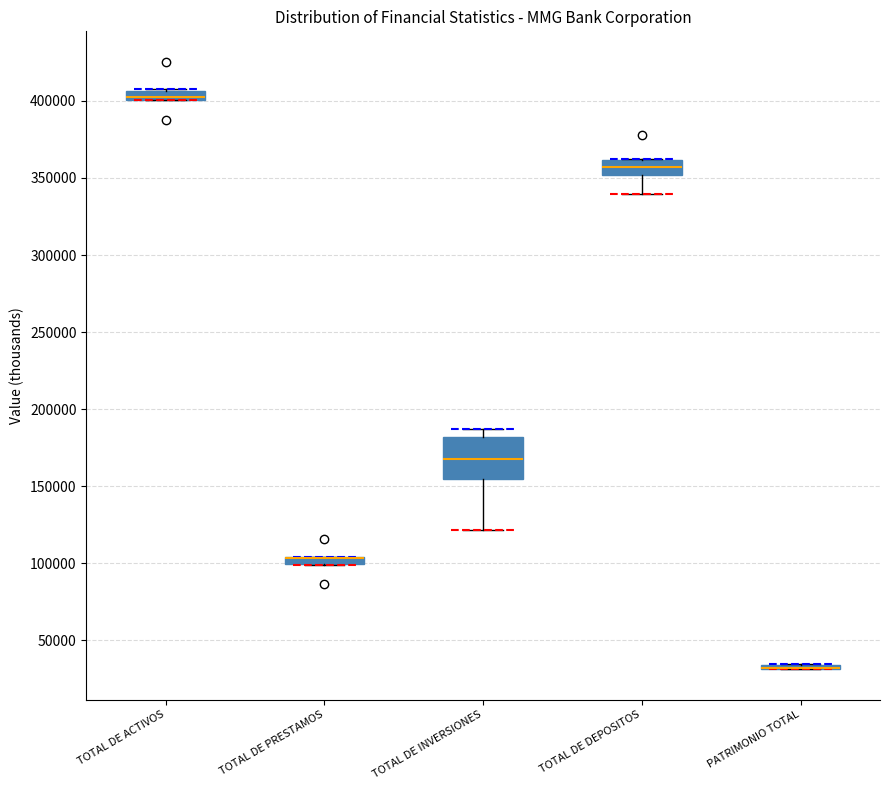

Comparing the boxes themselves (not the whiskers), which one is the tallest?

TOTAL DE INVERSIONES